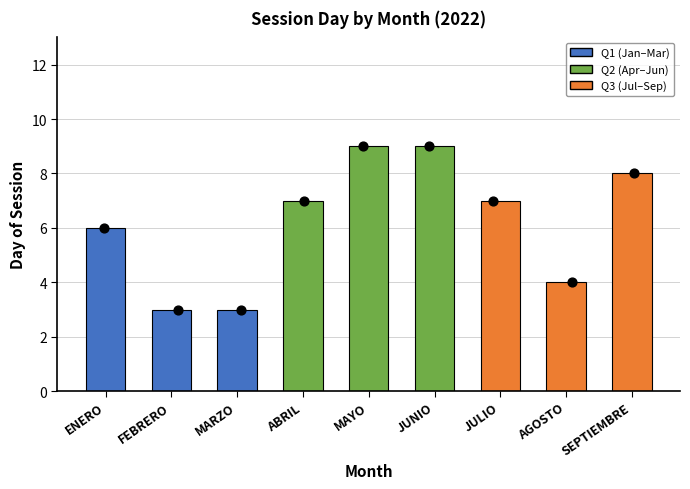

What is the change in value from ABRIL to JUNIO?

+2